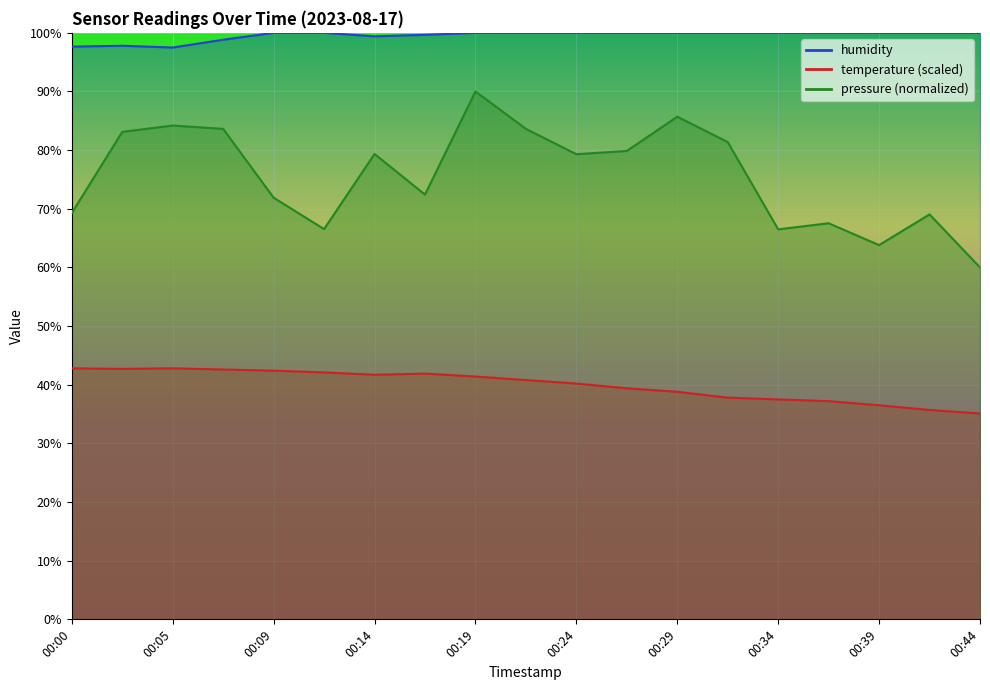

What is the difference between the temperature values at 00:09 and 00:29?

3.6